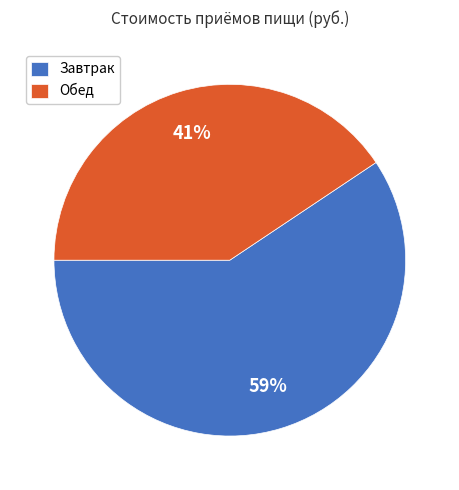

Which slice is the smallest?

Обед